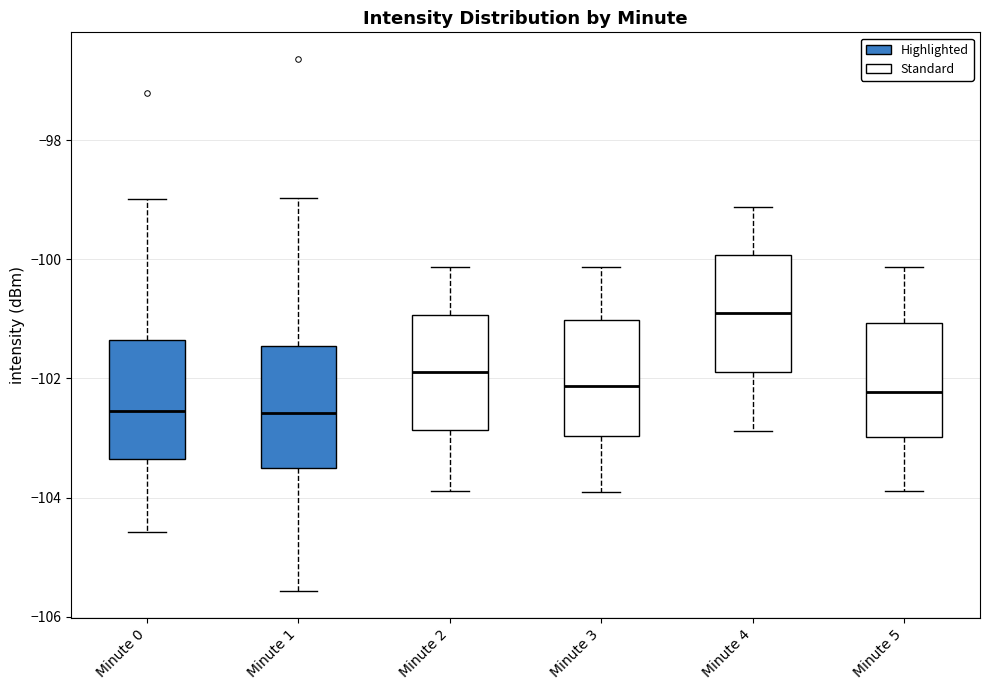

Which box's median line is the highest?

Minute 4